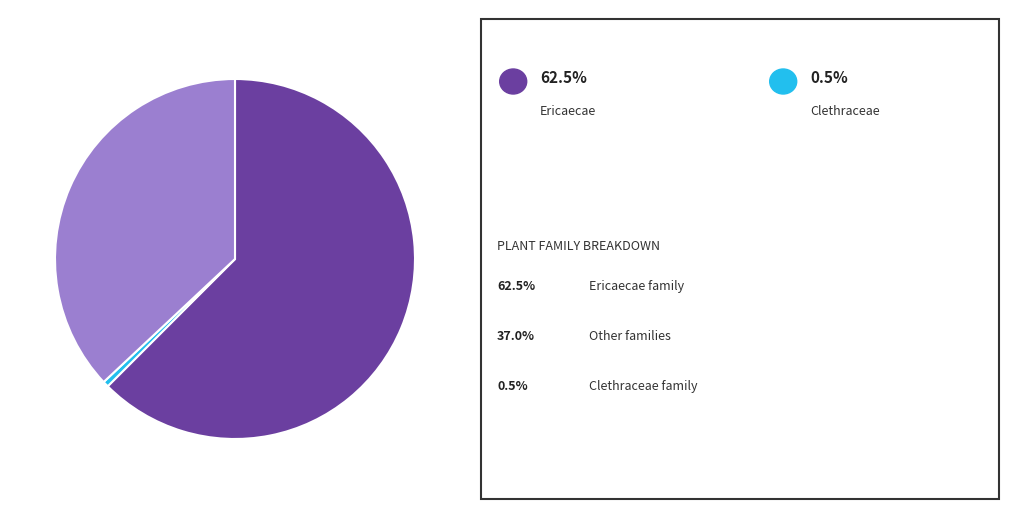

Count the number of slices in the pie.

3